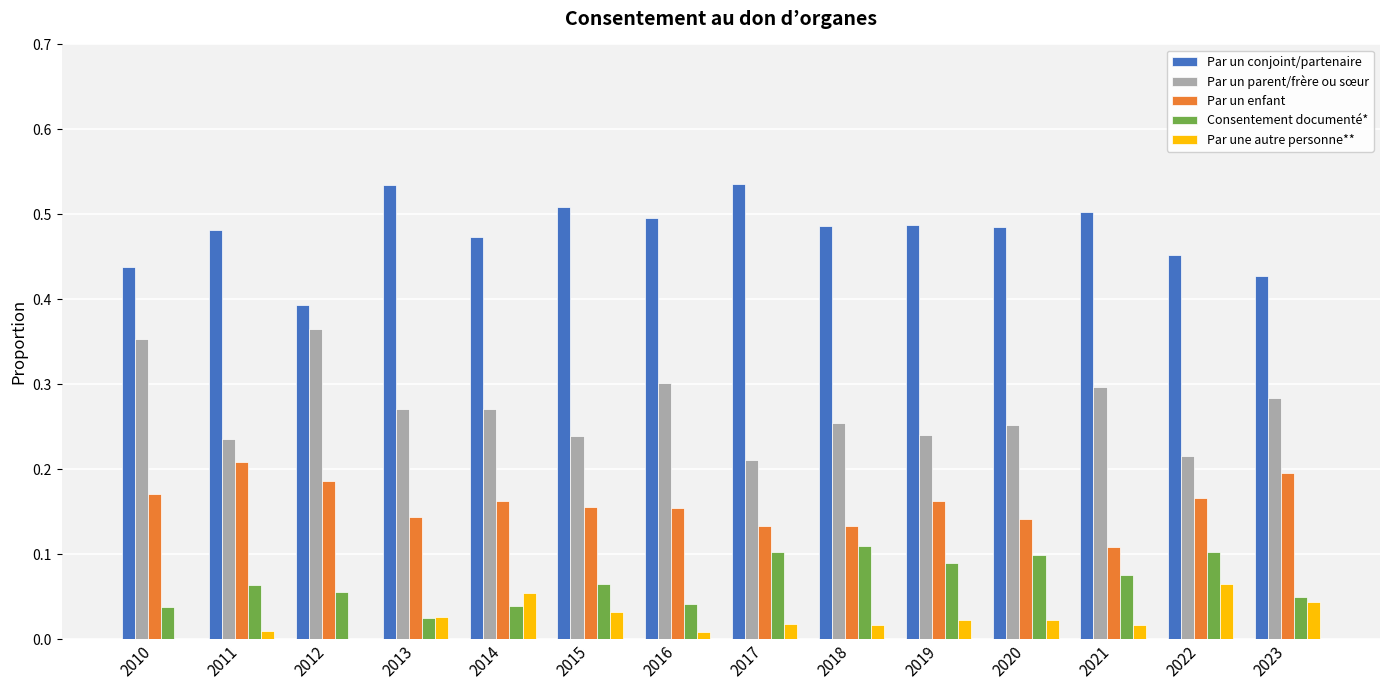

Are the bars horizontal?

No